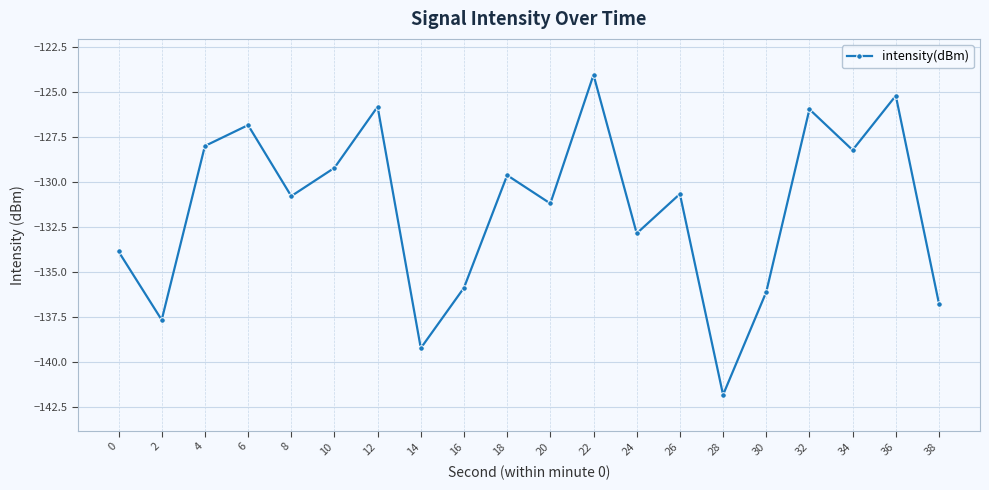

Reading left to right, list all the values displayed in this chart.

0=-133.9	2=-137.7	4=-128.0	6=-126.8	8=-130.8	10=-129.2	12=-125.8	14=-139.2	16=-135.9	18=-129.6	20=-131.2	22=-124.0	24=-132.8	26=-130.7	28=-141.8	30=-136.1	32=-125.9	34=-128.2	36=-125.2	38=-136.8